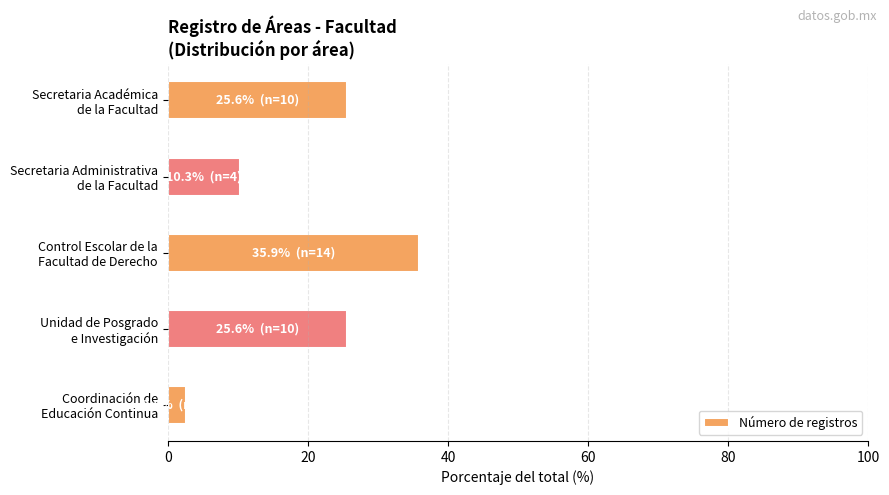

What is the maximum value shown in the chart?

35.9